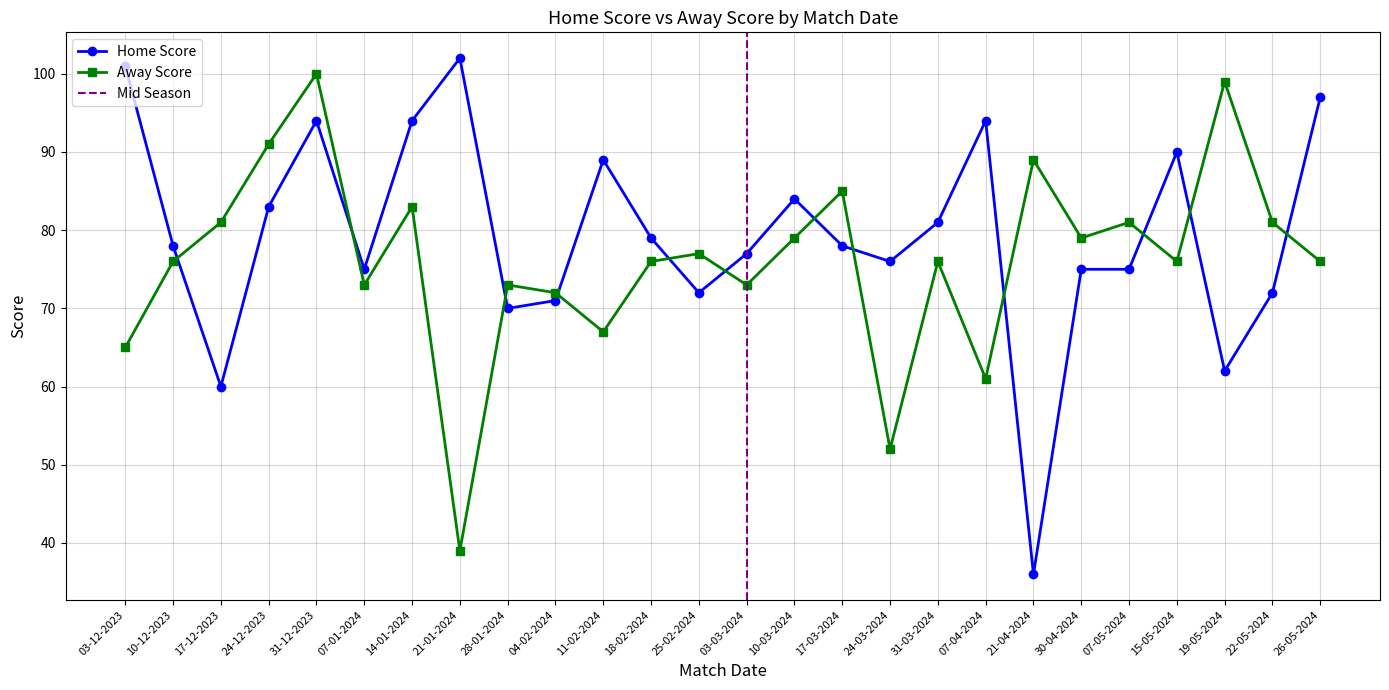

At which label is Away Score closest to 69?

11-02-2024